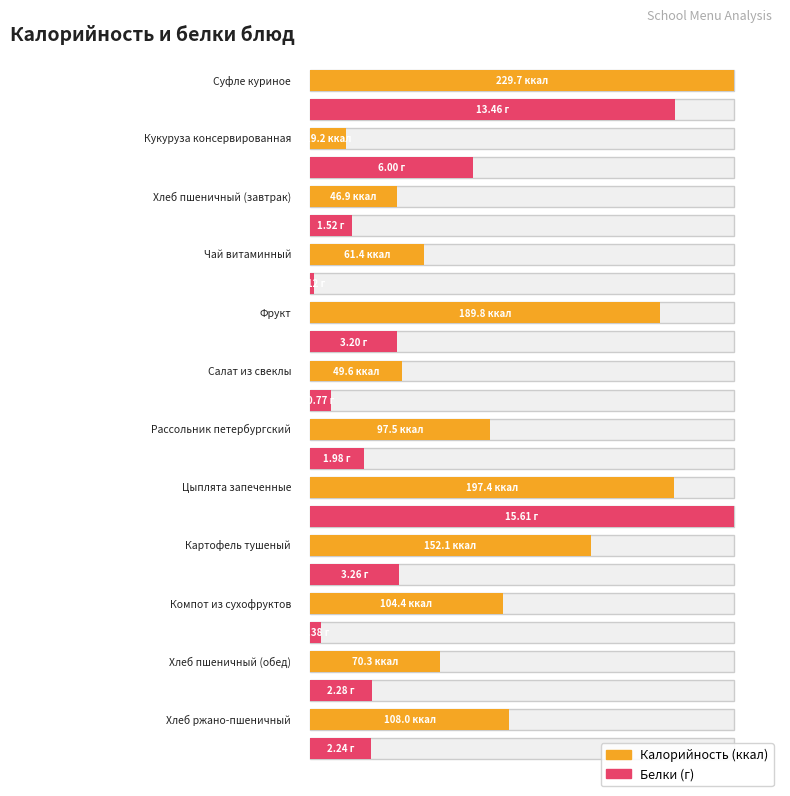

What is the greatest value displayed?

229.7